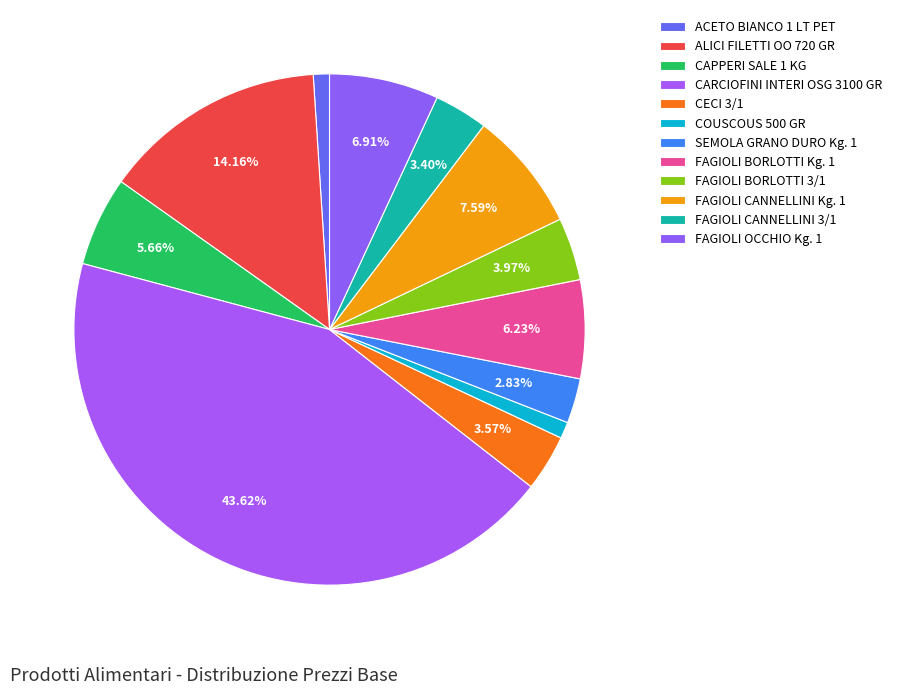

How many segments does this pie chart have?

12